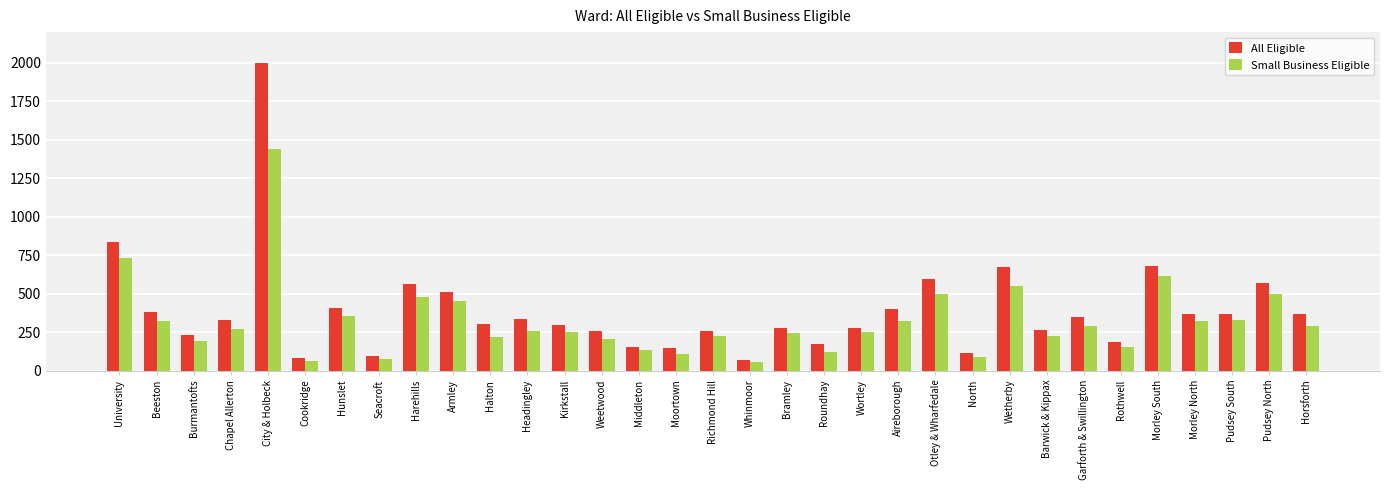

The All Eligible series shows 208 at Morley North. True or false?

False